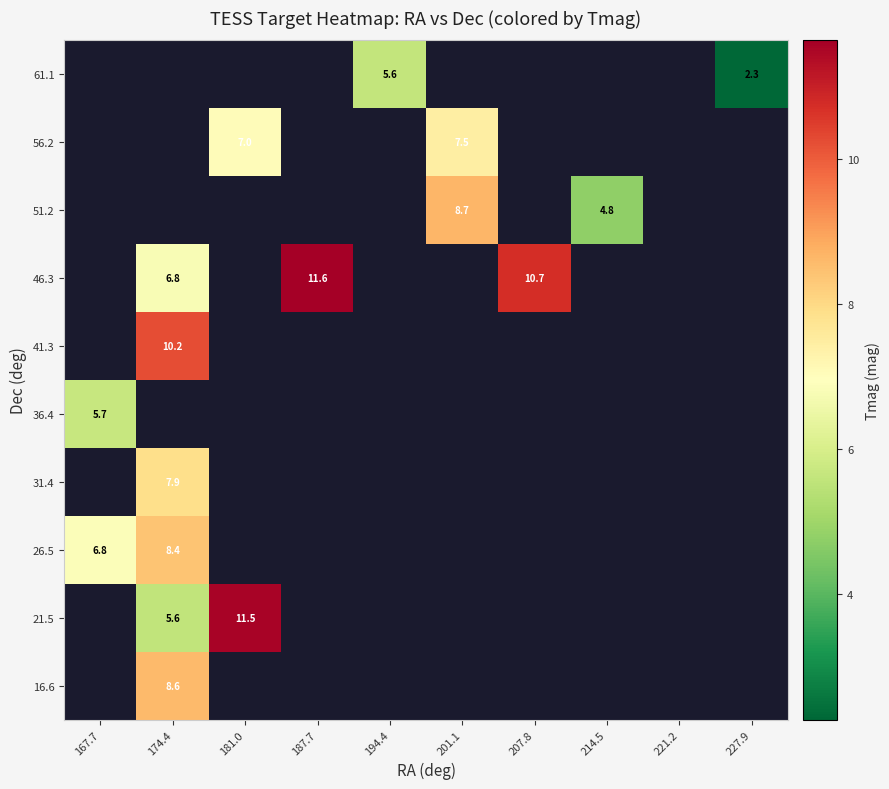

How many series are shown in this chart?

10